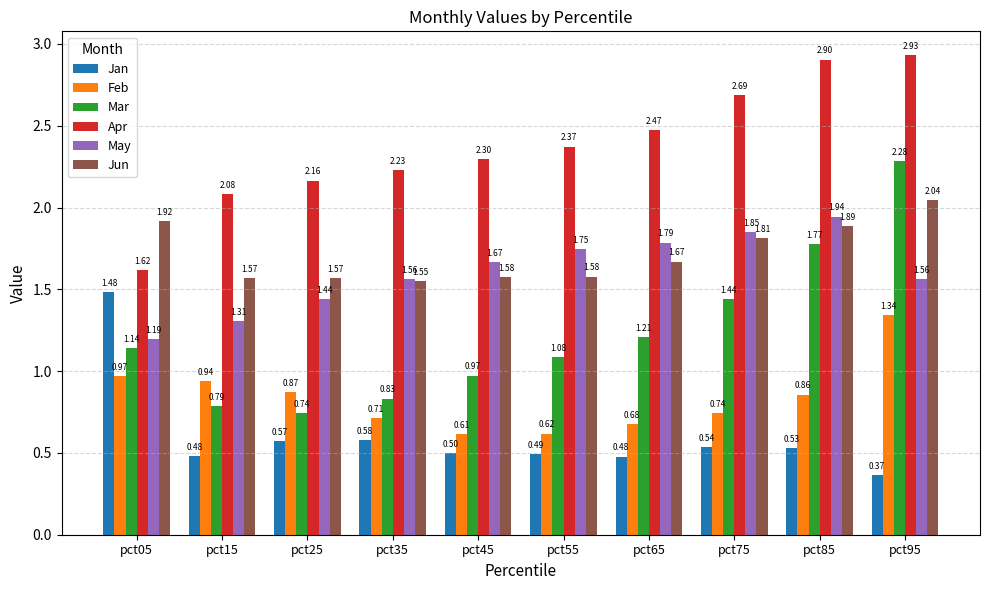

Which series changed the most between pct05 and pct85?

Apr